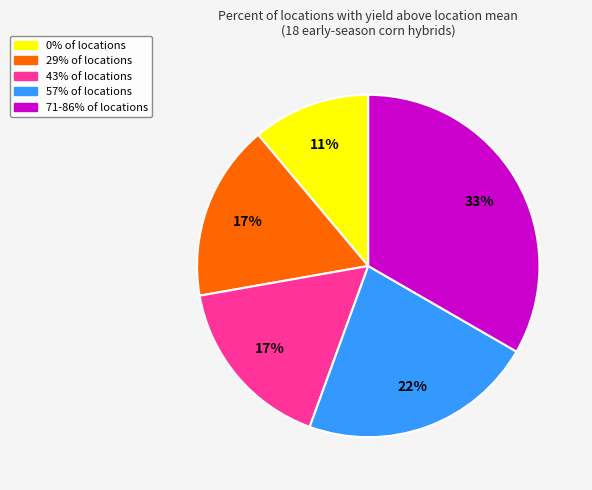

To the nearest percent, what is the average slice percentage?

20%